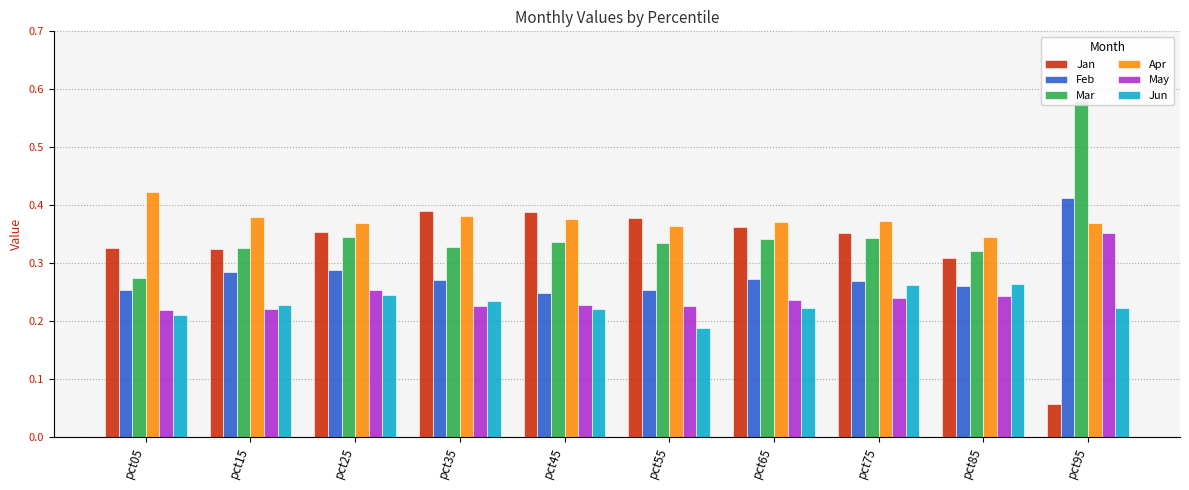

The value of Mar at pct25 is 0.2. True or false?

False